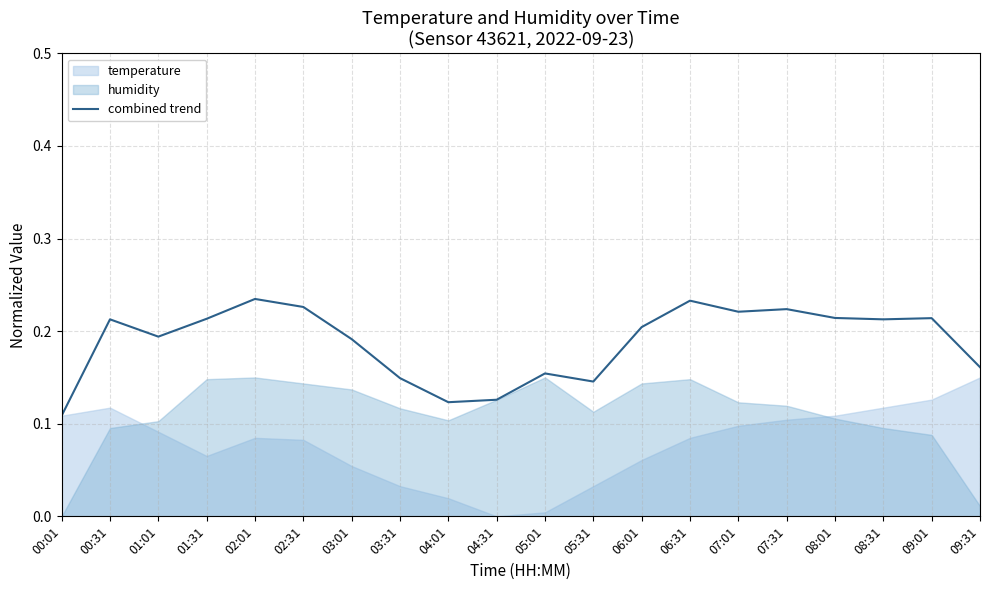

Is it true that the value at 04:31 is 0.1?

True